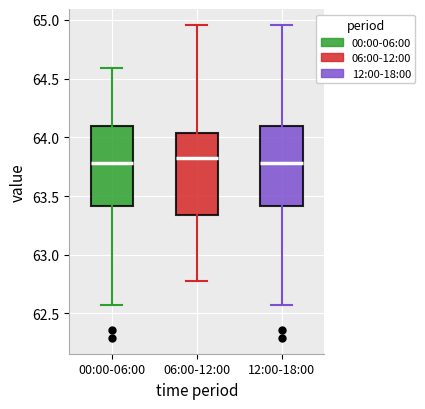

Reading left to right, transcribe this box plot: for each box, give where its median line is, the range the box spans, and where its two whiskers end, as read against the y-axis. The values are not printed on the chart, so give them approximately, as read against the axis.

00:00-06:00: median 63.80, box 63.40 to 64.10, whiskers 62.55 to 64.60
06:00-12:00: median 63.80, box 63.35 to 64.05, whiskers 62.80 to 64.95
12:00-18:00: median 63.80, box 63.40 to 64.10, whiskers 62.55 to 64.95